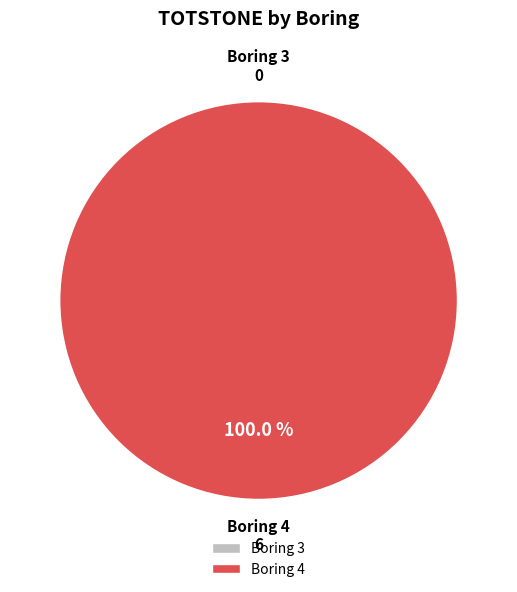

To the nearest percent, what is the difference between the Boring 4 and Boring 3 slice percentages?

100%